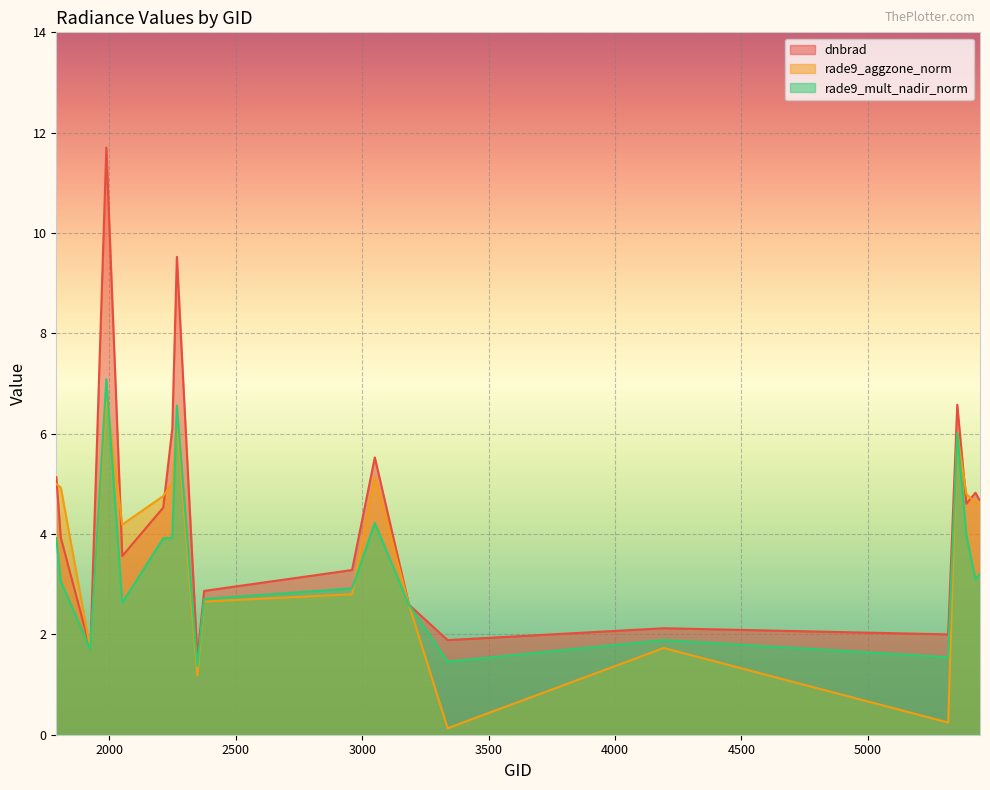

What is the approximate value of rade9_mult_nadir_norm at 5354?

6.0